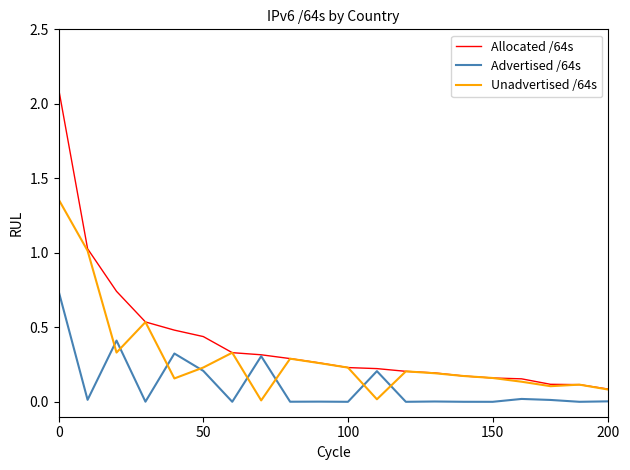

Rank the series by their average value, from highest to lowest.

Allocated /64s, Unadvertised /64s, Advertised /64s